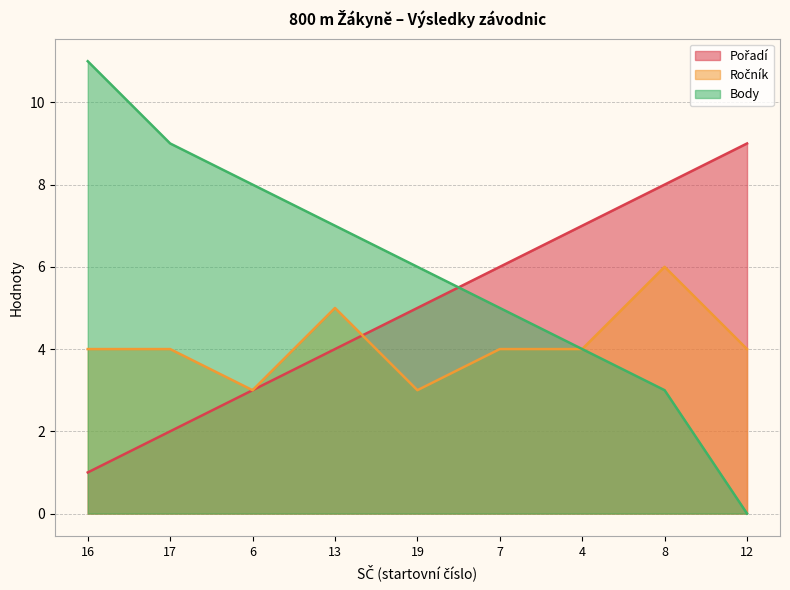

Which label corresponds to the smallest value in the chart?

12